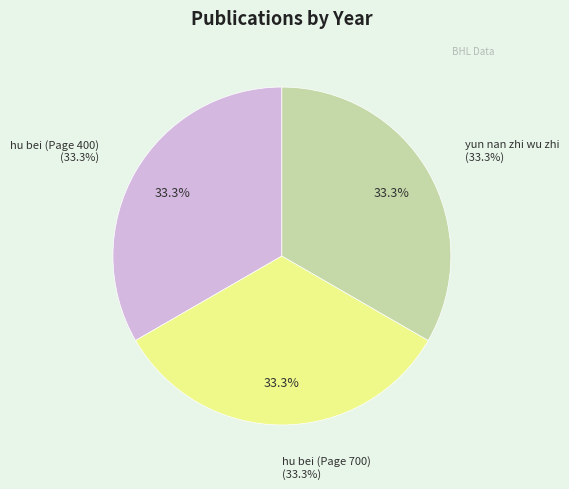

True or false: hu bei en shi yao yong zhi wu zhi (Page 700) accounts for 47% of the total.

False